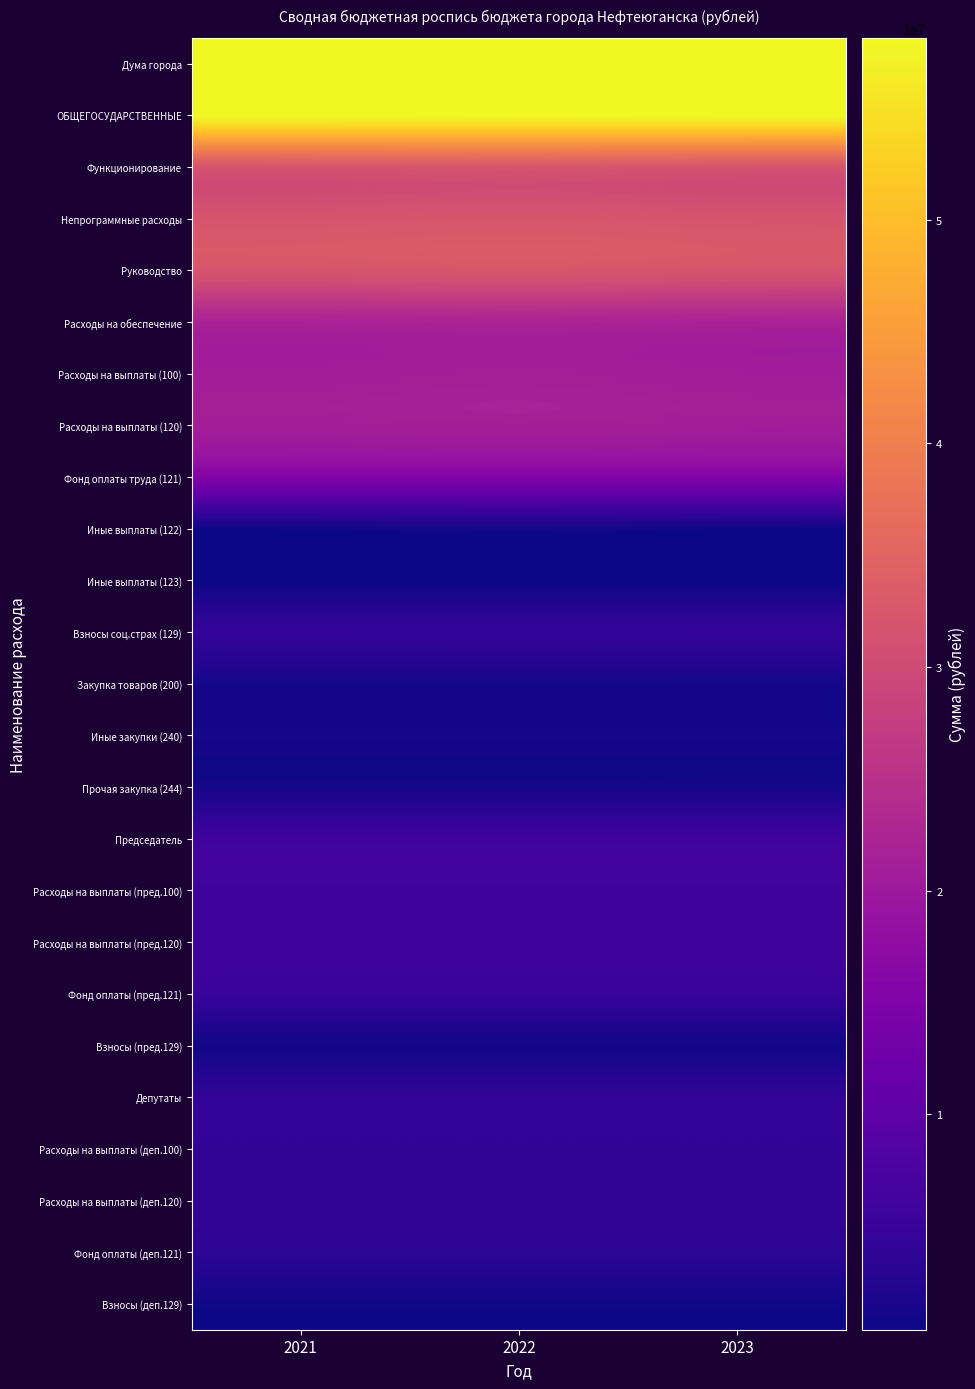

Reading left to right, transcribe all the data shown in this chart.

Дума города: 2021=58136318	2022=57935900	2023=58038400
ОБЩЕГОСУДАРСТВЕННЫЕ: 2021=58136318	2022=57935900	2023=58038400
Функционирование: 2021=32111092	2022=32389700	2023=32058600
Непрограммные расходы: 2021=32111092	2022=32389700	2023=32058600
Руководство: 2021=32111092	2022=32389700	2023=32058600
Расходы на обеспечение: 2021=22070792	2022=22349400	2023=22018300
Расходы на выплаты (100): 2021=20956492	2022=21235100	2023=20902900
Расходы на выплаты (120): 2021=20956492	2022=21235100	2023=20902900
Фонд оплаты труда (121): 2021=15584000	2022=15584000	2023=15584000
Иные выплаты (122): 2021=727192	2022=962200	2023=673600
Иные выплаты (123): 2021=369500	2022=369500	2023=369500
Взносы соц.страх (129): 2021=4275800	2022=4319400	2023=4275800
Закупка товаров (200): 2021=1114300	2022=1114300	2023=1115400
Иные закупки (240): 2021=1114300	2022=1114300	2023=1115400
Прочая закупка (244): 2021=1114300	2022=1114300	2023=1115400
Председатель: 2021=5896300	2022=5896300	2023=5896300
Расходы на выплаты (пред.100): 2021=5896300	2022=5896300	2023=5896300
Расходы на выплаты (пред.120): 2021=5896300	2022=5896300	2023=5896300
Фонд оплаты (пред.121): 2021=4956400	2022=4956400	2023=4956400
Взносы (пред.129): 2021=939900	2022=939900	2023=939900
Депутаты: 2021=4144000	2022=4144000	2023=4144000
Расходы на выплаты (деп.100): 2021=4144000	2022=4144000	2023=4144000
Расходы на выплаты (деп.120): 2021=4144000	2022=4144000	2023=4144000
Фонд оплаты (деп.121): 2021=3436700	2022=3436700	2023=3436700
Взносы (деп.129): 2021=707300	2022=707300	2023=707300